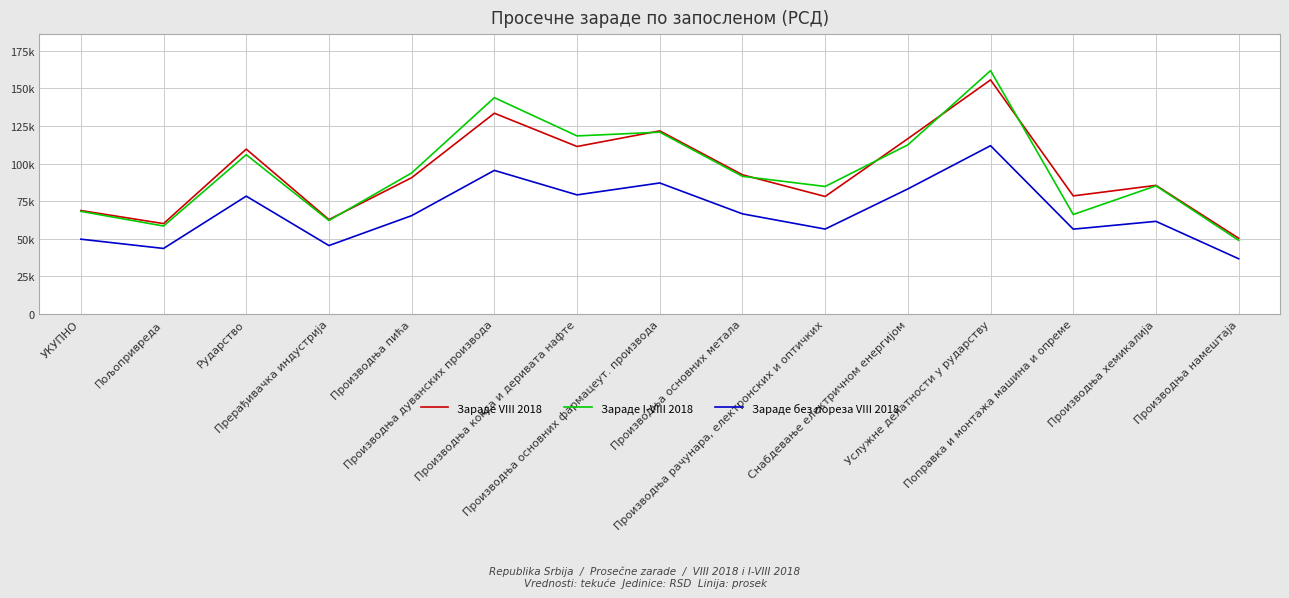

True or false: Зараде VIII 2018 and Зараде без пореза VIII 2018 intersect in this chart.

False